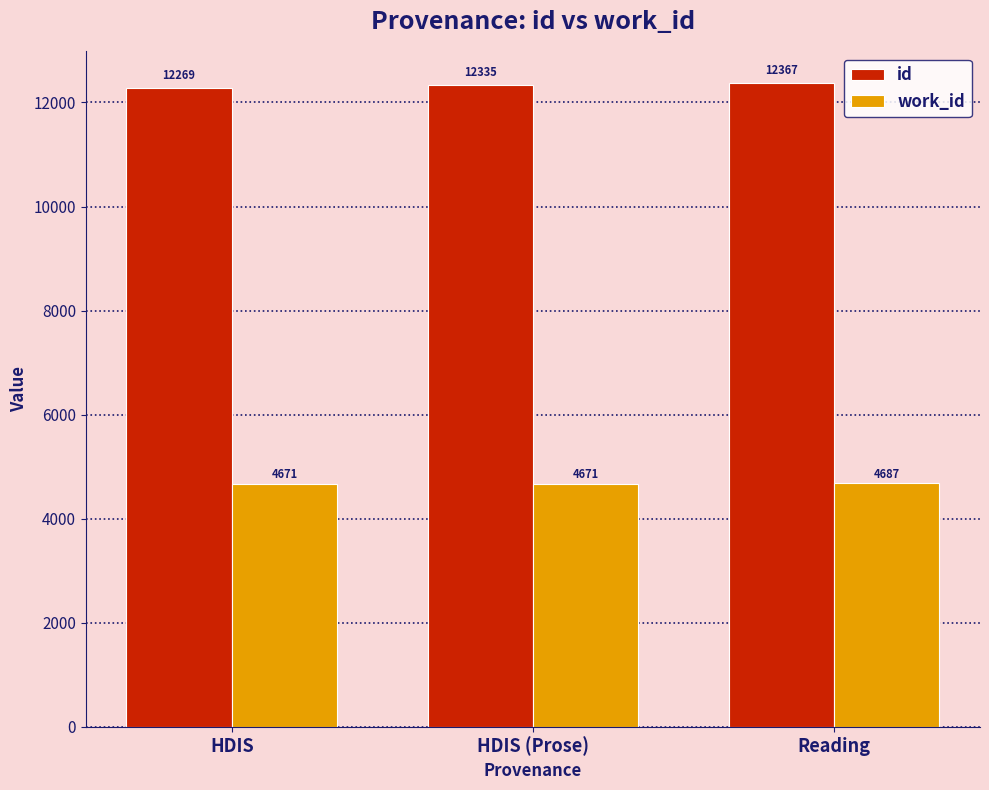

What is the difference between the highest and lowest values at Reading?

7680